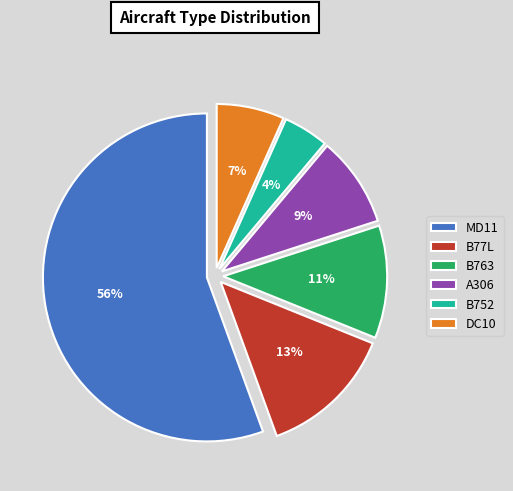

What percentage is the B77L slice, to the nearest percent?

13%